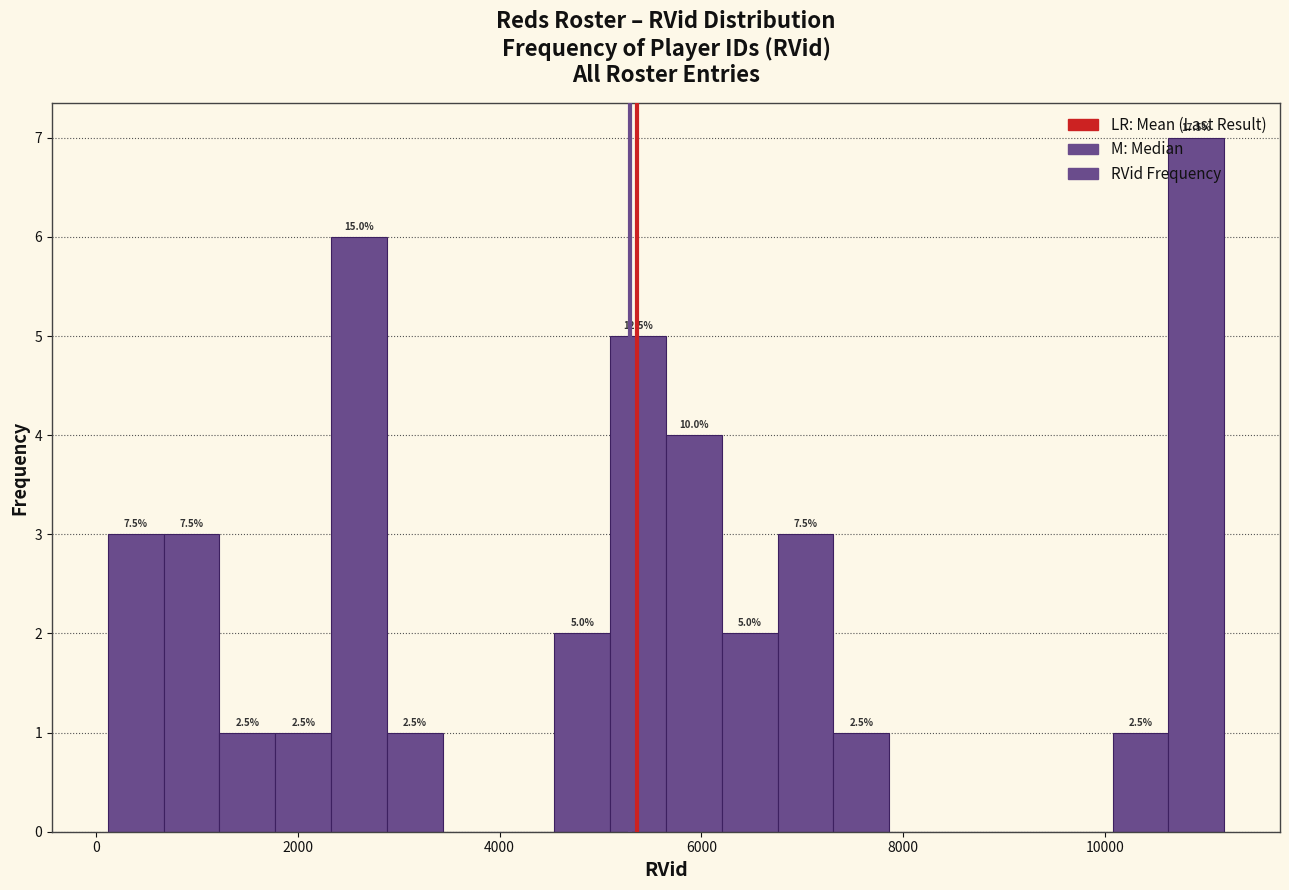

Around what value on the x-axis is the tallest bar? Give the approximate position of its centre, as read against the axis.

11000